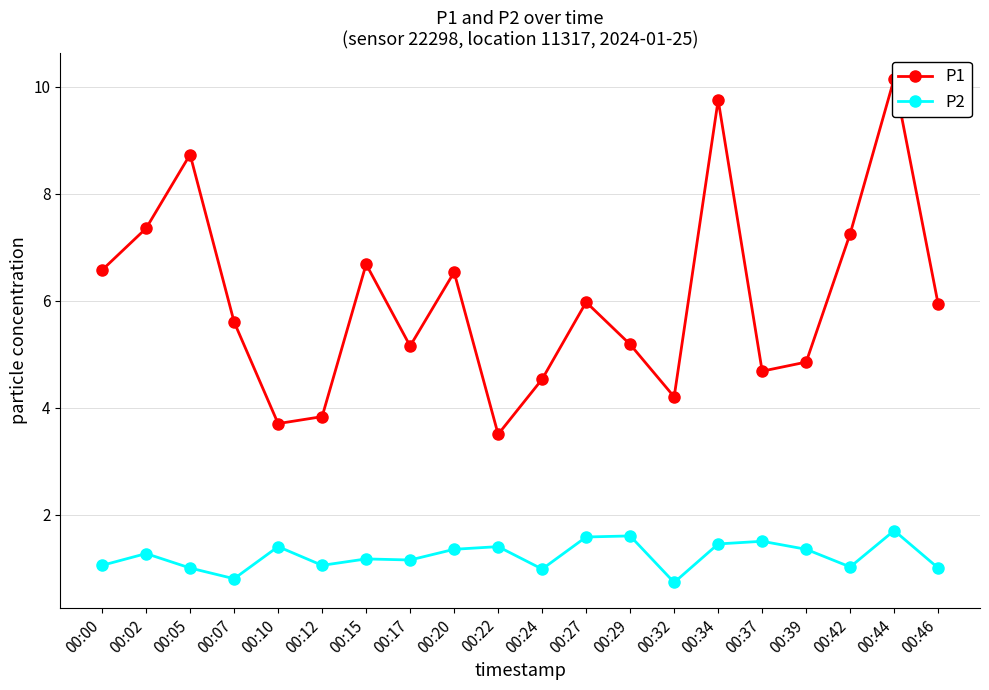

How many lines are shown in the chart?

2